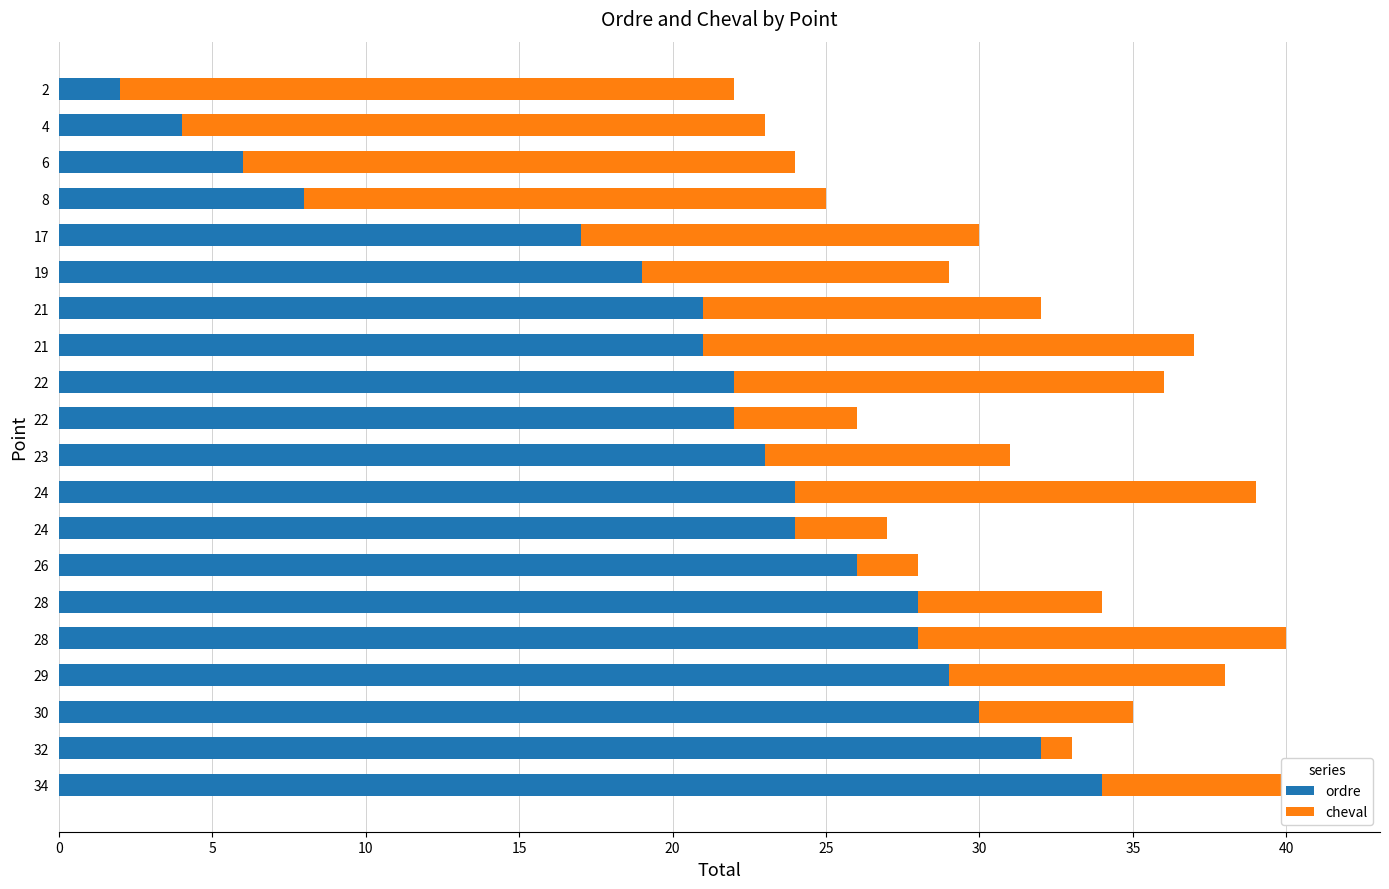

What are all the series names shown in the legend?

ordre, cheval